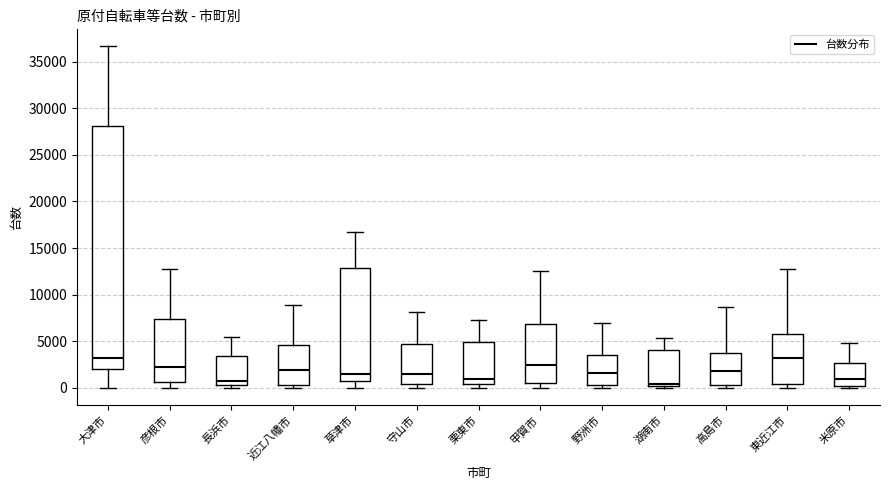

Reading left to right, read every box against the y-axis: the position of its median line, the range the box covers, and the ends of its whiskers. The values are not printed on the chart, so give them approximately, as read against the axis.

大津市: median 3000, box 2000 to 28000, whiskers 0 to 36500
彦根市: median 2500, box 500 to 7500, whiskers 0 to 13000
長浜市: median 500 (just above the box's lower edge), box 500 to 3500, whiskers 0 to 5500
近江八幡市: median 2000, box 500 to 4500, whiskers 0 to 9000
草津市: median 1500, box 1000 to 13000, whiskers 0 to 16500
守山市: median 1500, box 500 to 4500, whiskers 0 to 8000
栗東市: median 1000, box 500 to 5000, whiskers 0 to 7000
甲賀市: median 2500, box 500 to 7000, whiskers 0 to 12500
野洲市: median 1500, box 500 to 3500, whiskers 0 to 7000
湖南市: median 500, box 0 to 4000, whiskers 0 (just below the box's lower edge) to 5500
高島市: median 2000, box 500 to 4000, whiskers 0 to 8500
東近江市: median 3000, box 500 to 6000, whiskers 0 to 13000
米原市: median 1000, box 0 to 2500, whiskers 0 (just below the box's lower edge) to 5000